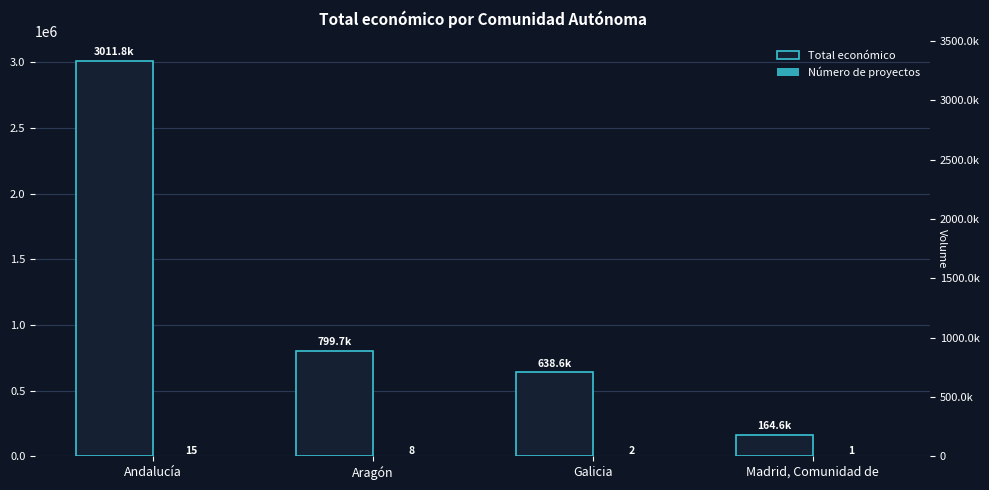

Where does the Total económico series first go above 799664?

Andalucía